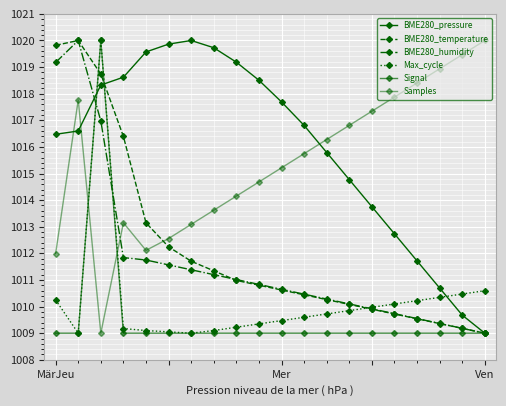

Is this an area chart (filled region under the line)?

No